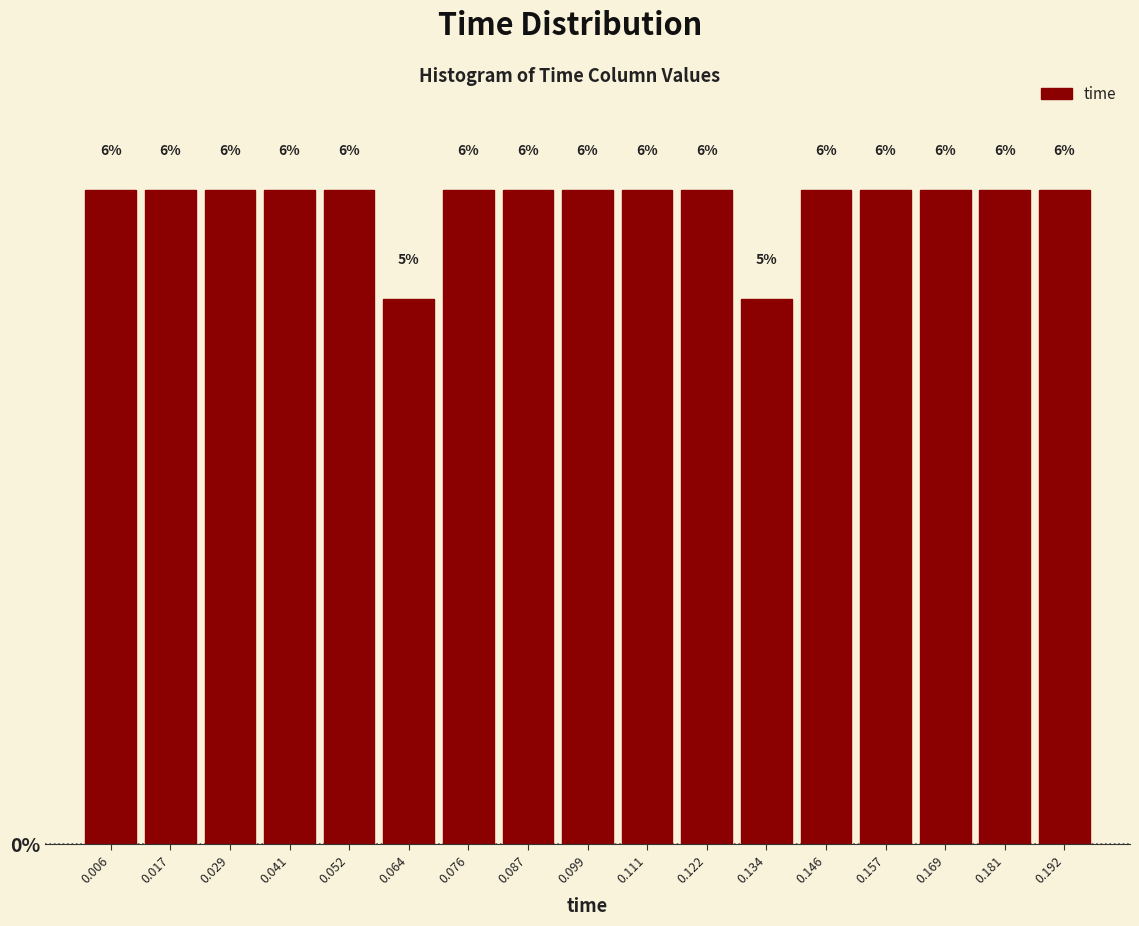

Reading left to right, list every bar in this chart as the range it spans on the x-axis followed by its height. The bar edges are not printed on the chart, so give them approximately, as read against the axis.

0.000 to 0.012: 6
0.012 to 0.024: 6
0.024 to 0.034: 6
0.034 to 0.046: 6
0.046 to 0.058: 6
0.058 to 0.070: 5
0.070 to 0.082: 6
0.082 to 0.094: 6
0.094 to 0.104: 6
0.104 to 0.116: 6
0.116 to 0.128: 6
0.128 to 0.140: 5
0.140 to 0.152: 6
0.152 to 0.164: 6
0.164 to 0.174: 6
0.174 to 0.186: 6
0.186 to 0.198: 6